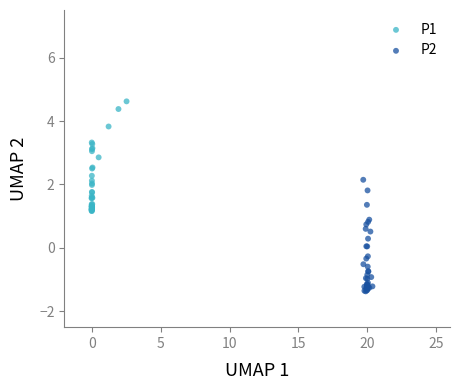

Which series reaches the minimum Y coordinate?

P2